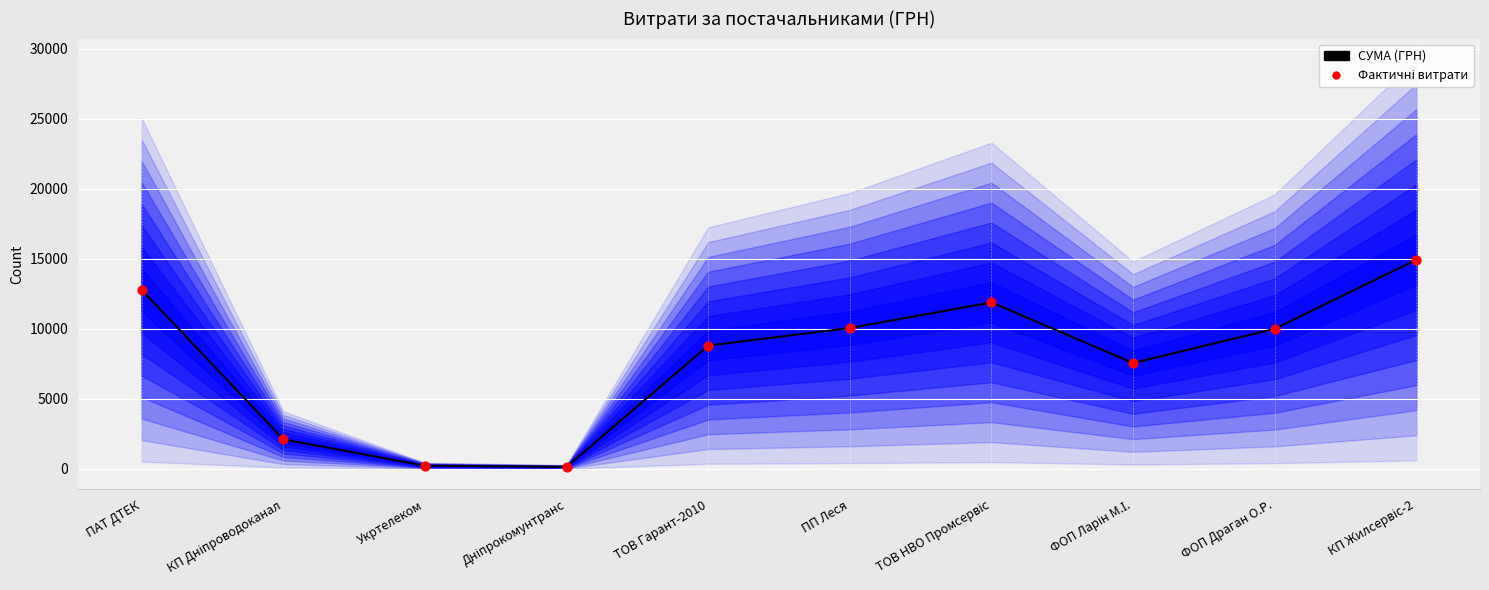

Which series reaches the minimum Y coordinate?

СУМА (ГРН)